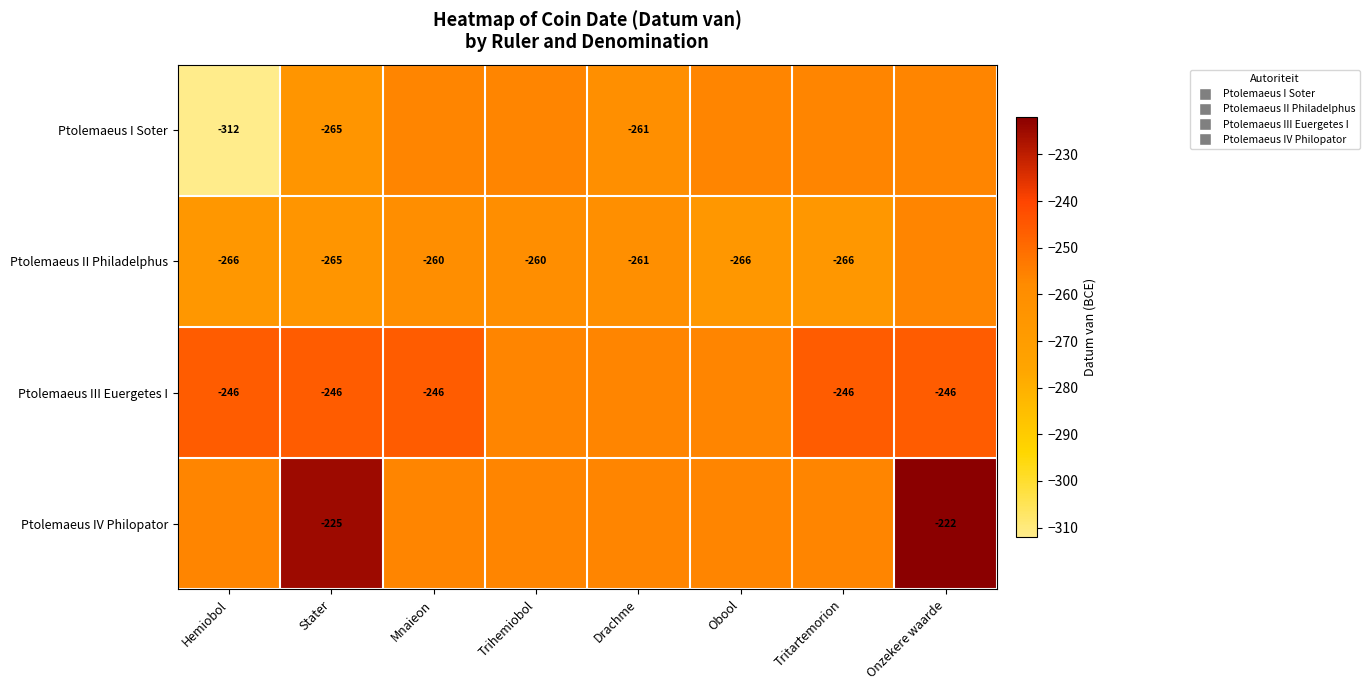

Is the value of Ptolemaeus III Euergetes I at Tritartemorion greater than the value of Ptolemaeus II Philadelphus at Obool?

Yes